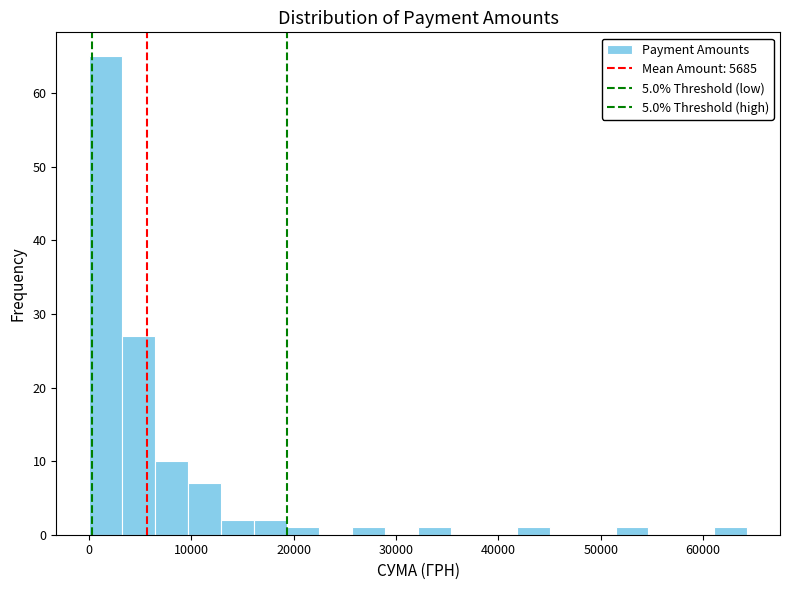

Around what value on the x-axis is the tallest bar? Give the approximate position of its centre, as read against the axis.

2000